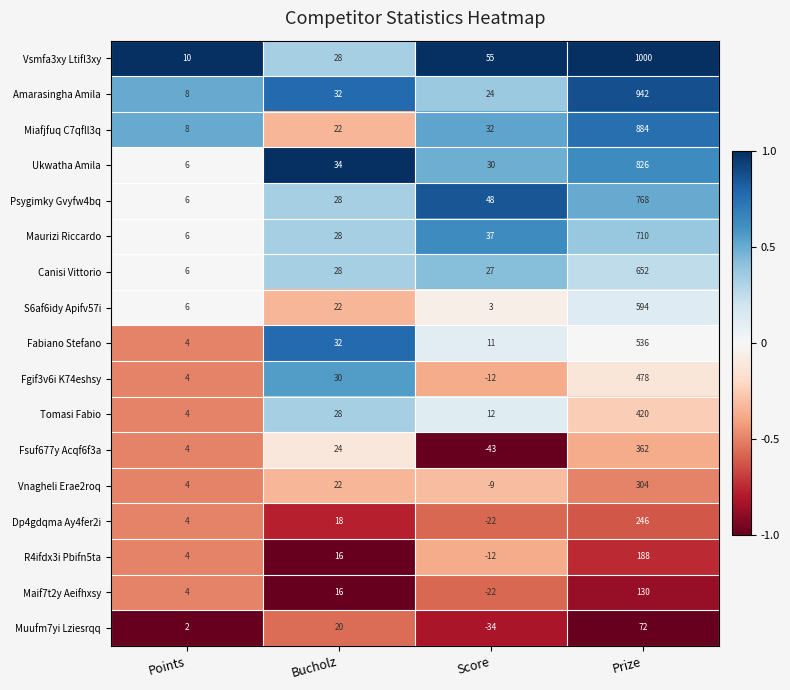

Rank the series by their maximum value, from lowest to highest.

Muufm7yi Lziesrqq, Maif7t2y Aeifhxsy, R4ifdx3i Pbifn5ta, Dp4gdqma Ay4fer2i, Vnagheli Erae2roq, Fsuf677y Acqf6f3a, Tomasi Fabio, Fgif3v6i K74eshsy, Fabiano Stefano, S6af6idy Apifv57i, Canisi Vittorio, Maurizi Riccardo, Psygimky Gvyfw4bq, Ukwatha Amila, Miafjfuq C7qfll3q, Amarasingha Amila, Vsmfa3xy Ltifl3xy